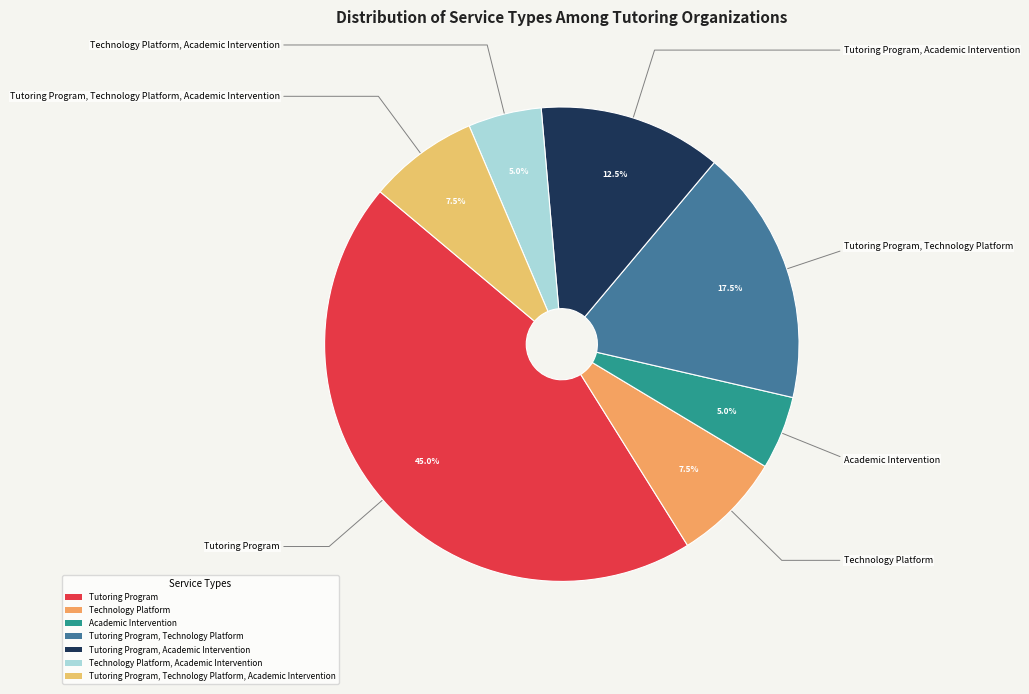

To the nearest percent, what percentage of the pie is Academic Intervention?

5%